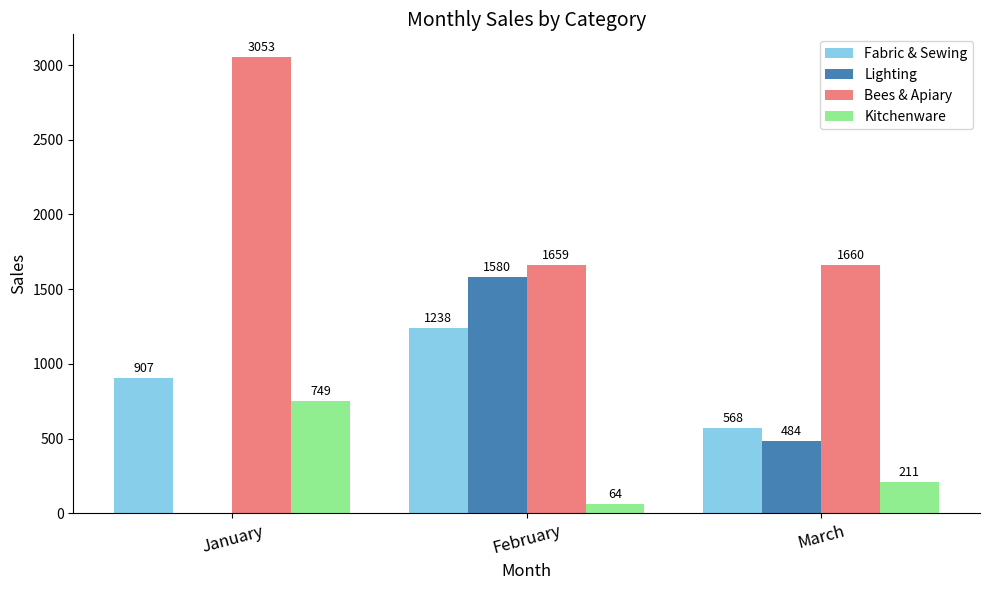

Reading left to right, transcribe all the data shown in this chart.

Fabric & Sewing: January=907	February=1238	March=568
Lighting: January=0	February=1580	March=484
Bees & Apiary: January=3053	February=1659	March=1660
Kitchenware: January=749	February=64	March=211